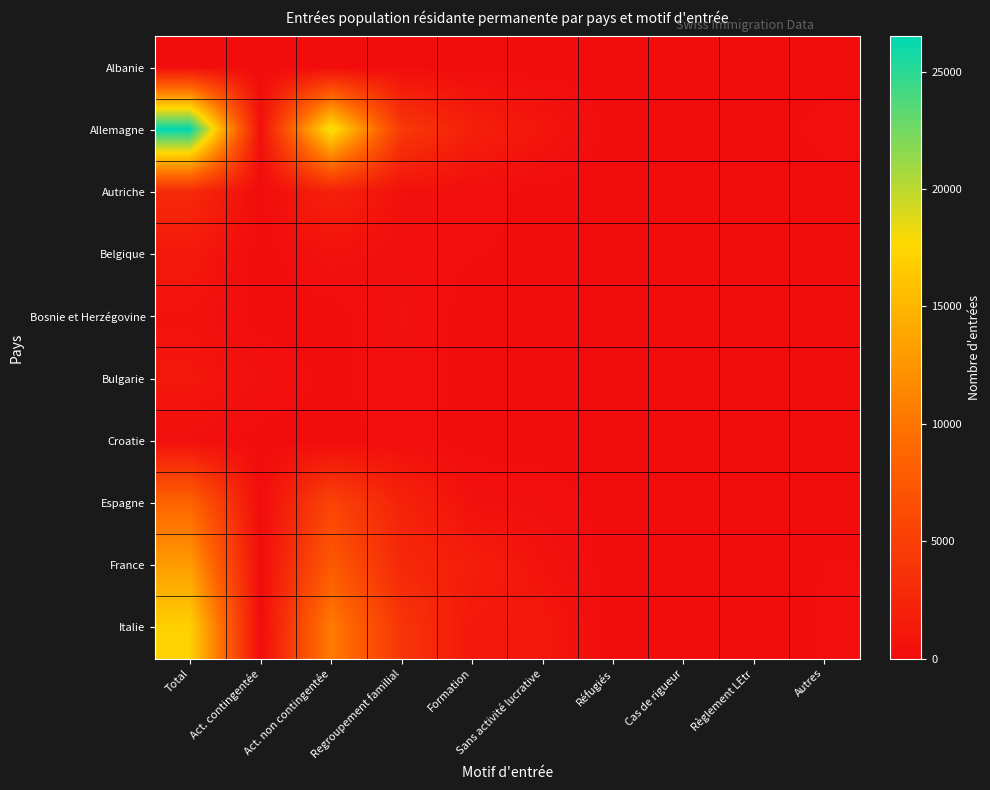

What is the spread (max minus min) of values at Act. non contingentée?

18535